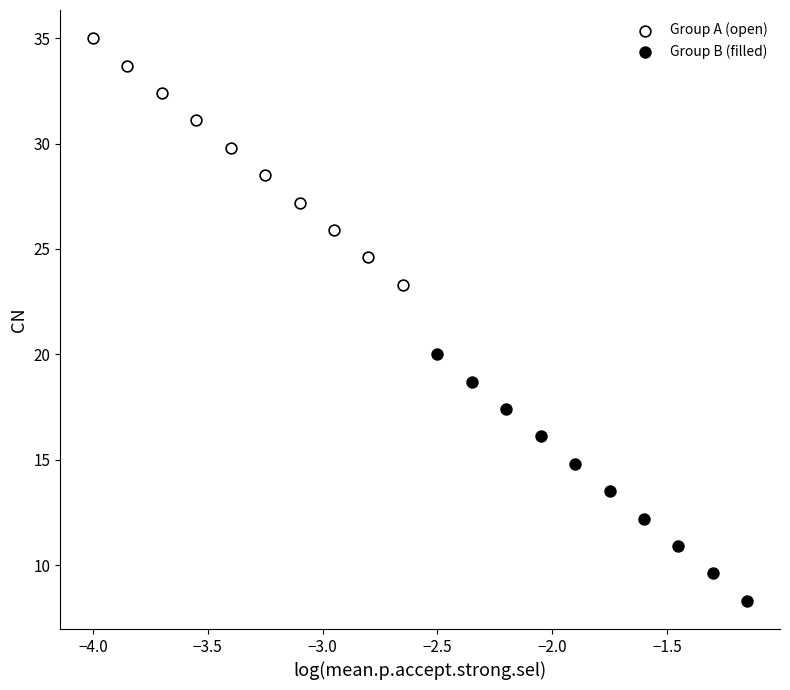

What are all the series names shown in the legend?

Group A (open), Group B (filled)